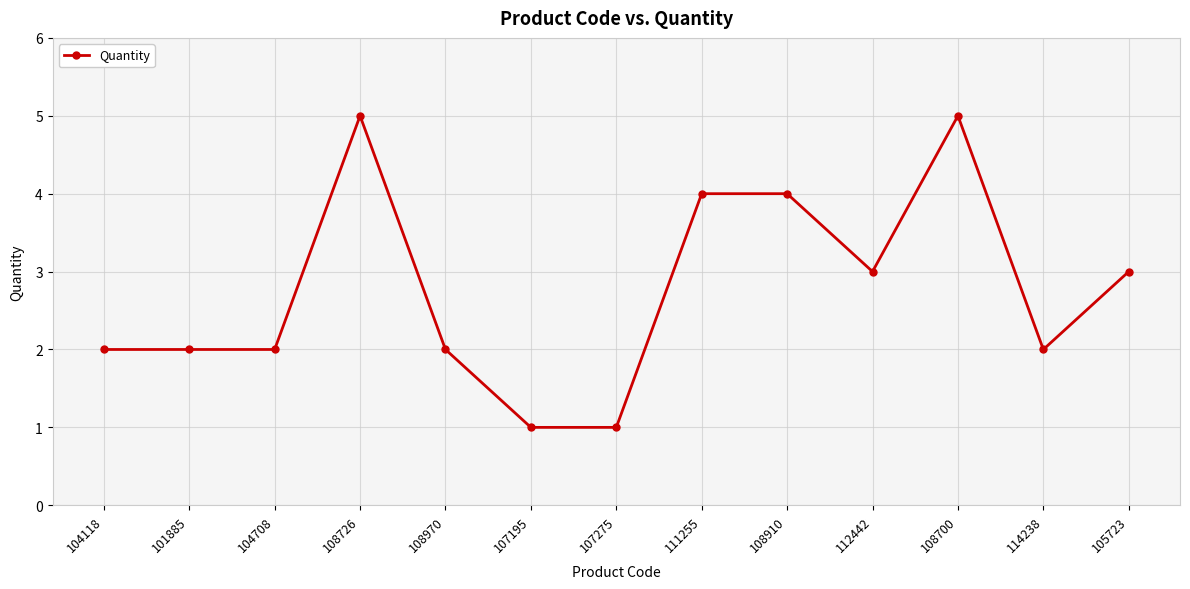

True or false: the data shows 2 at 104708.

True